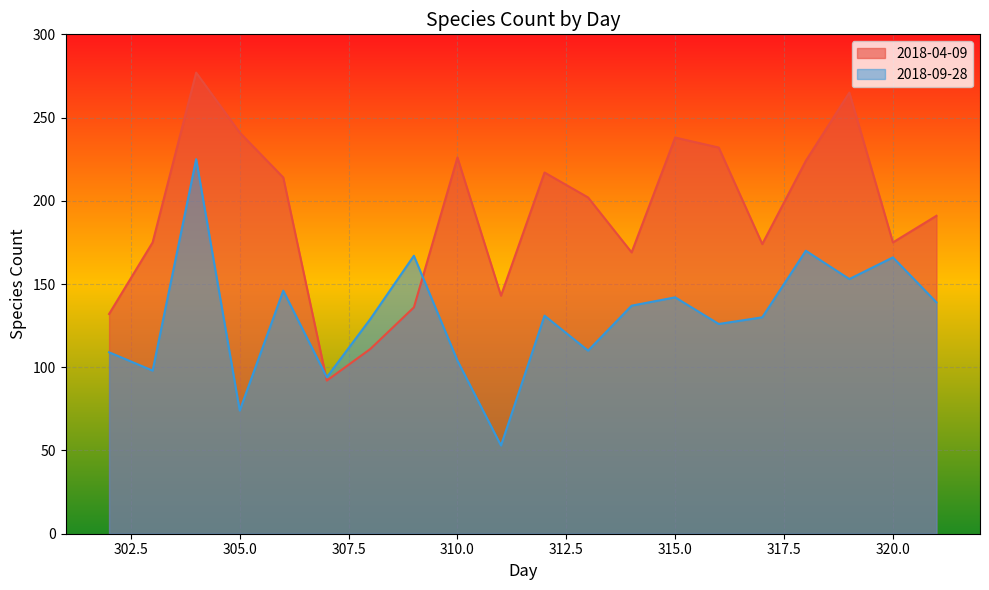

What is the approximate value of 2018-04-09 at 311, to the nearest 50?

150